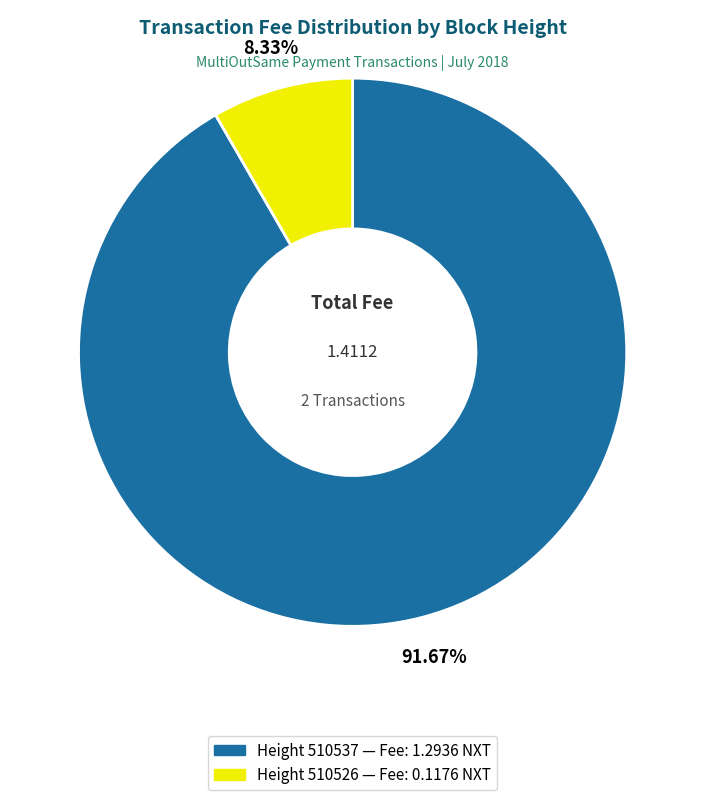

Does any single category account for the majority?

Yes